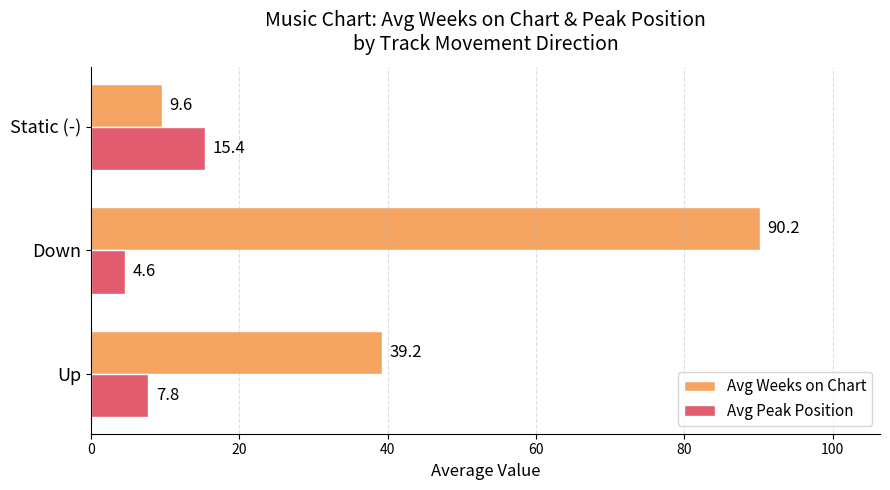

The Avg Weeks on Chart series shows 35.1 at Down. True or false?

False